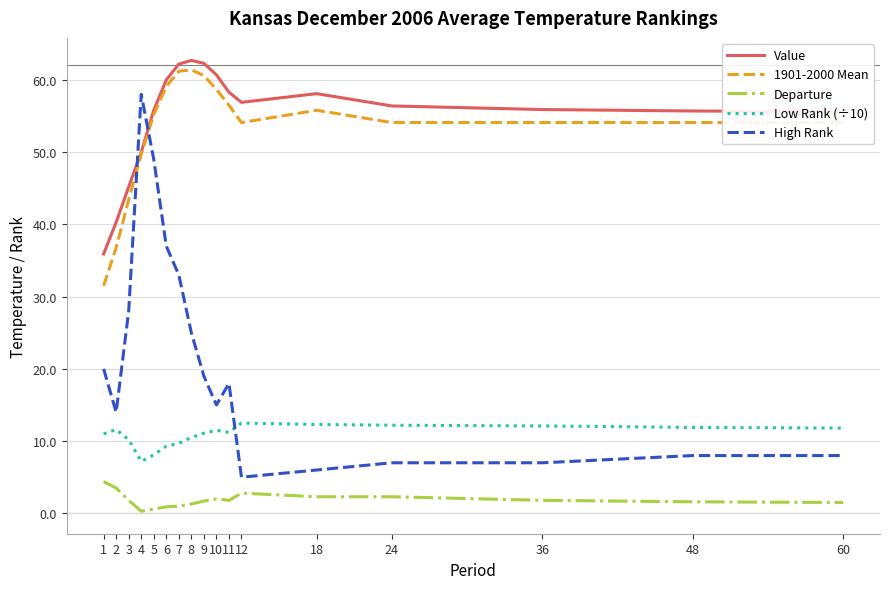

What is the sum of all High Rank values?

357.0